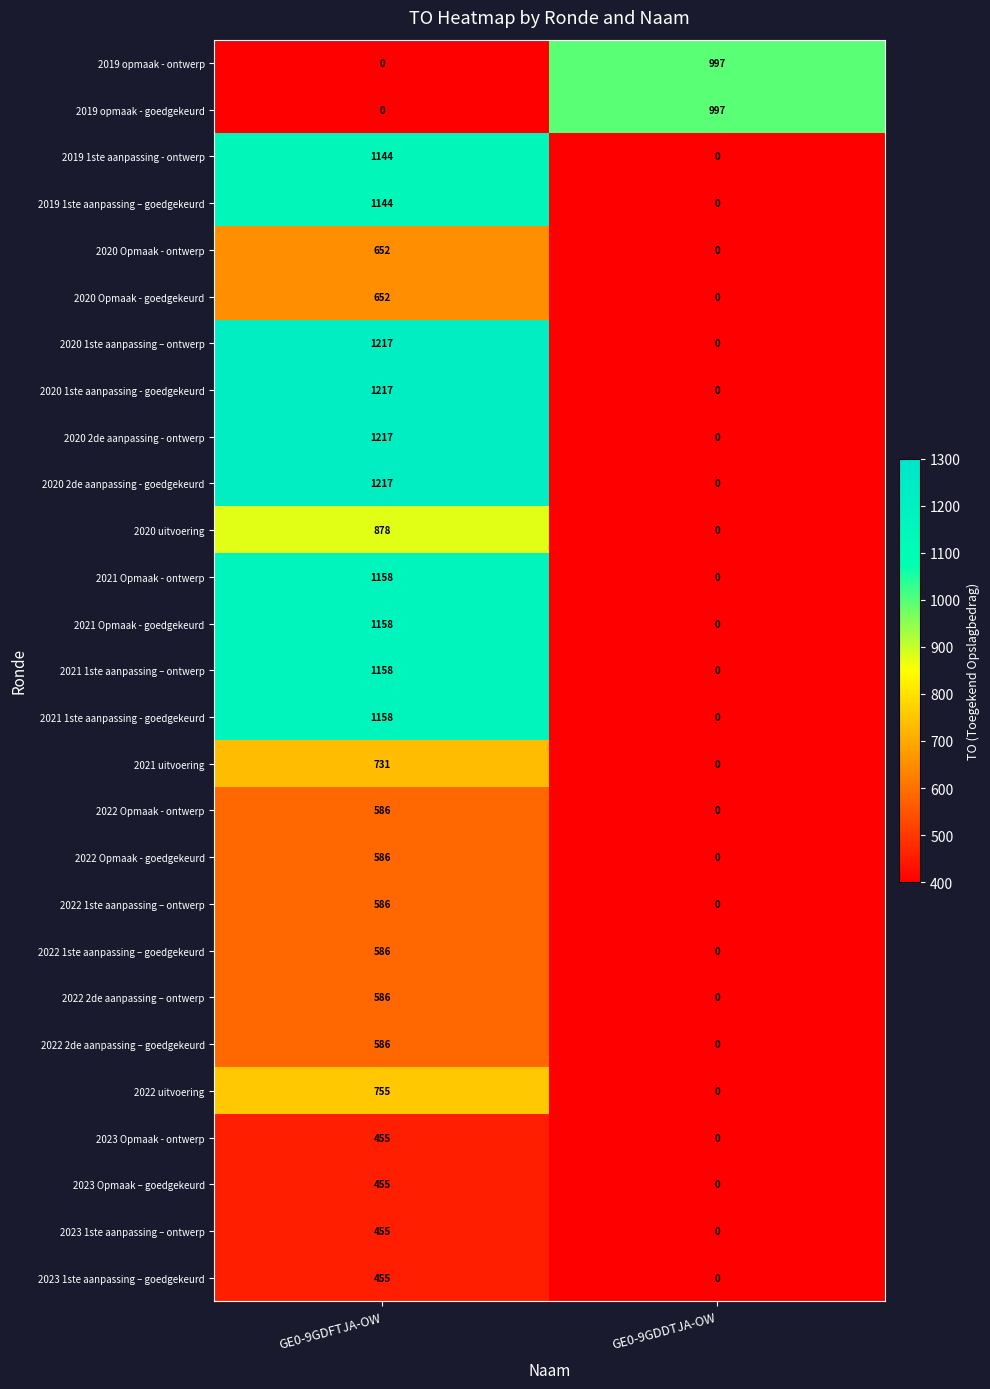

What is the total value across all series at GE0-9GDFTJA-OW?

20792